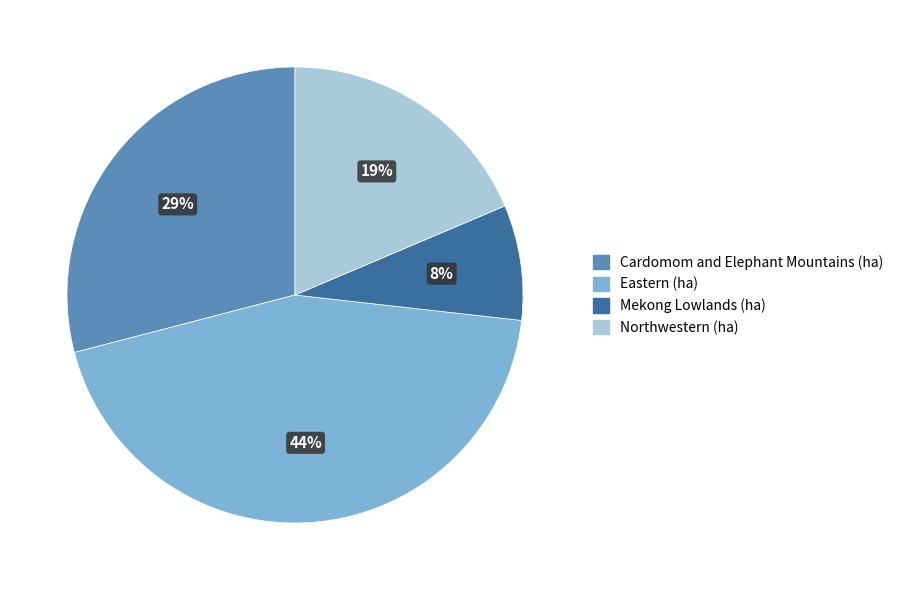

Combined, do Eastern (ha) and Mekong Lowlands (ha) account for over 50%?

Yes